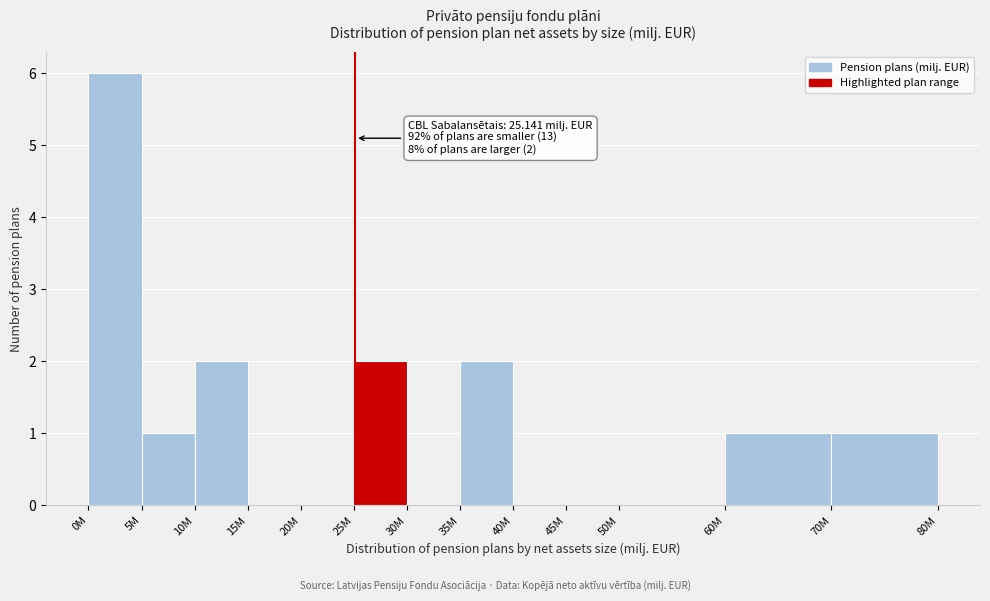

Reading right to left, list all the values displayed in this chart.

70M=1	60M=1	50M=0	45M=0	40M=0	35M=2	30M=0	25M=2	20M=0	15M=0	10M=2	5M=1	0M=6